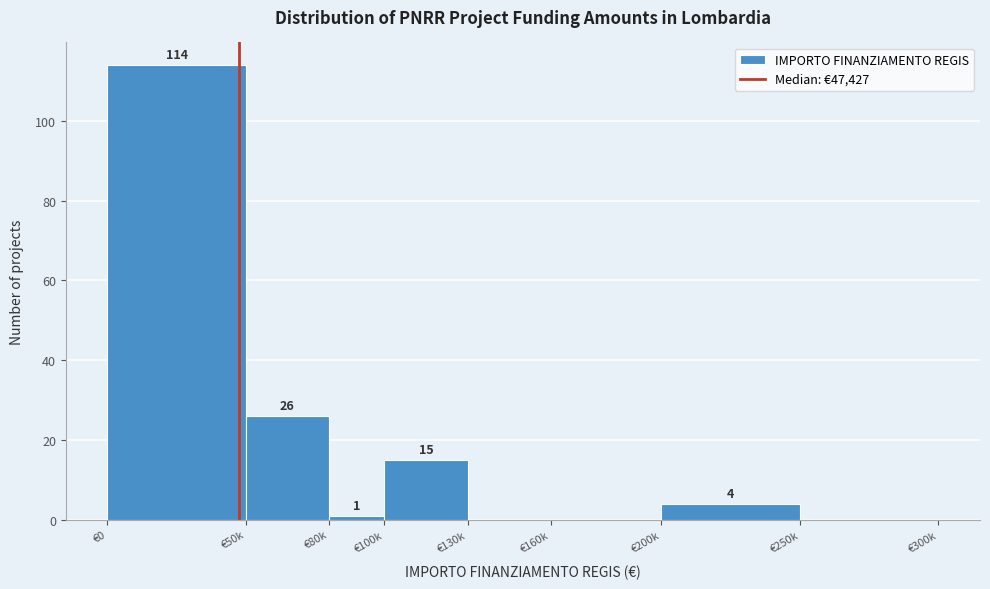

Reading right to left, transcribe all the data shown in this chart.

€250k=0	€200k=4	€160k=0	€130k=0	€100k=15	€80k=1	€50k=26	€0=114